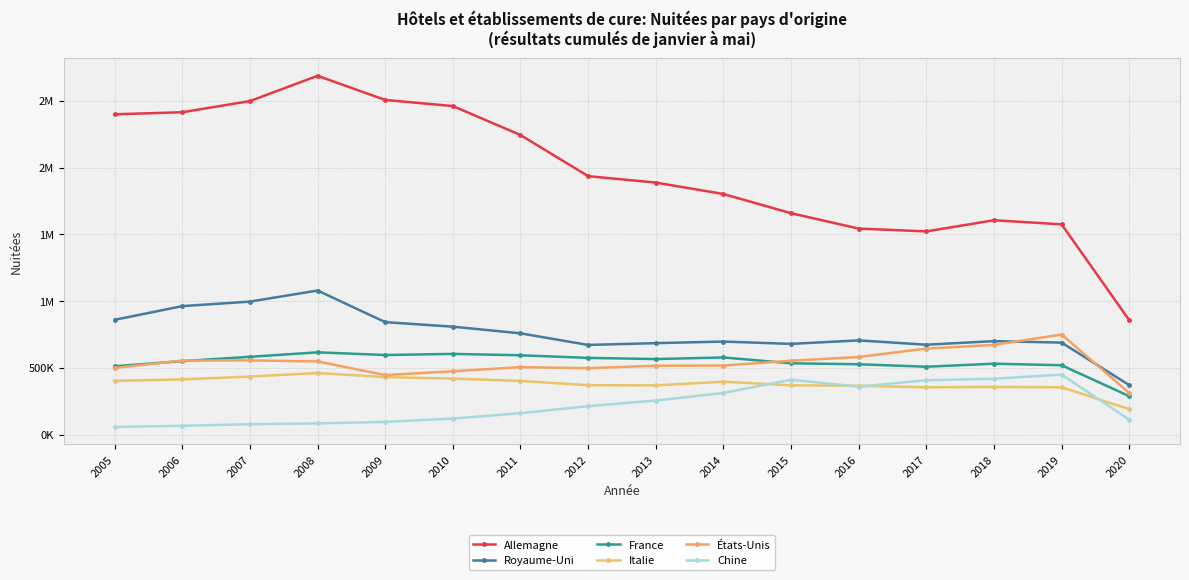

Which series has the largest total across all categories?

Allemagne